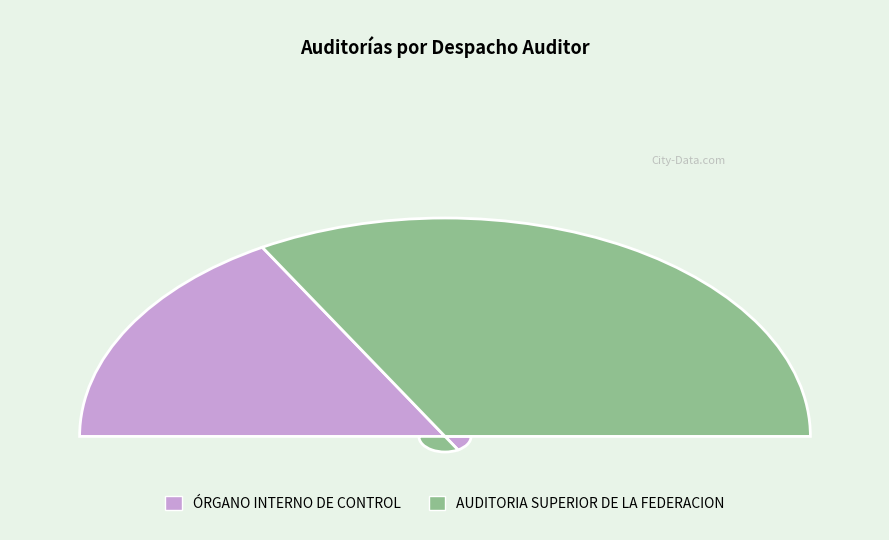

To the nearest percent, what percentage of the pie is AUDITORIA SUPERIOR DE LA FEDERACION?

67%